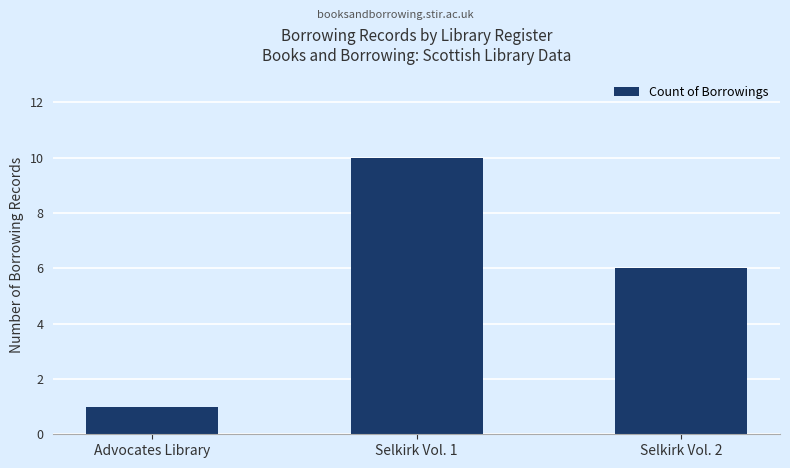

Which category has the highest value across all series?

Selkirk Vol. 1